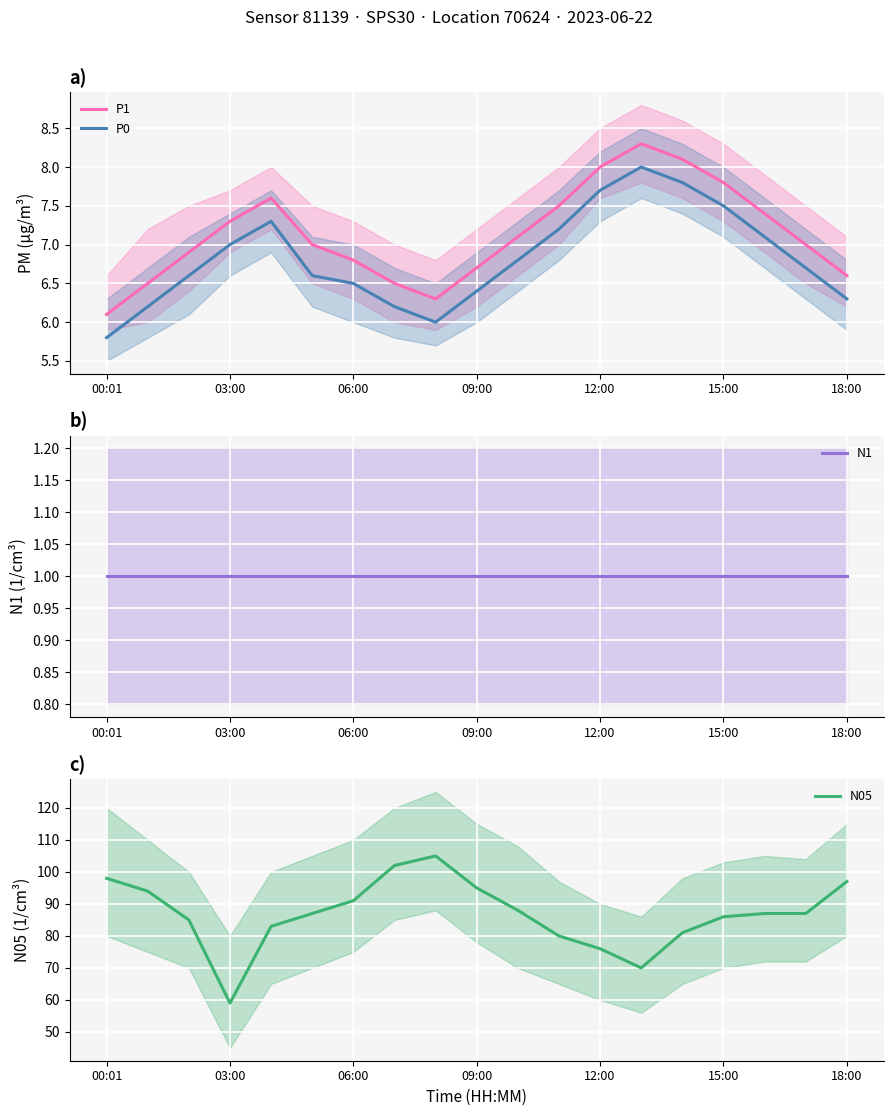

What is the greatest value displayed?

105.0